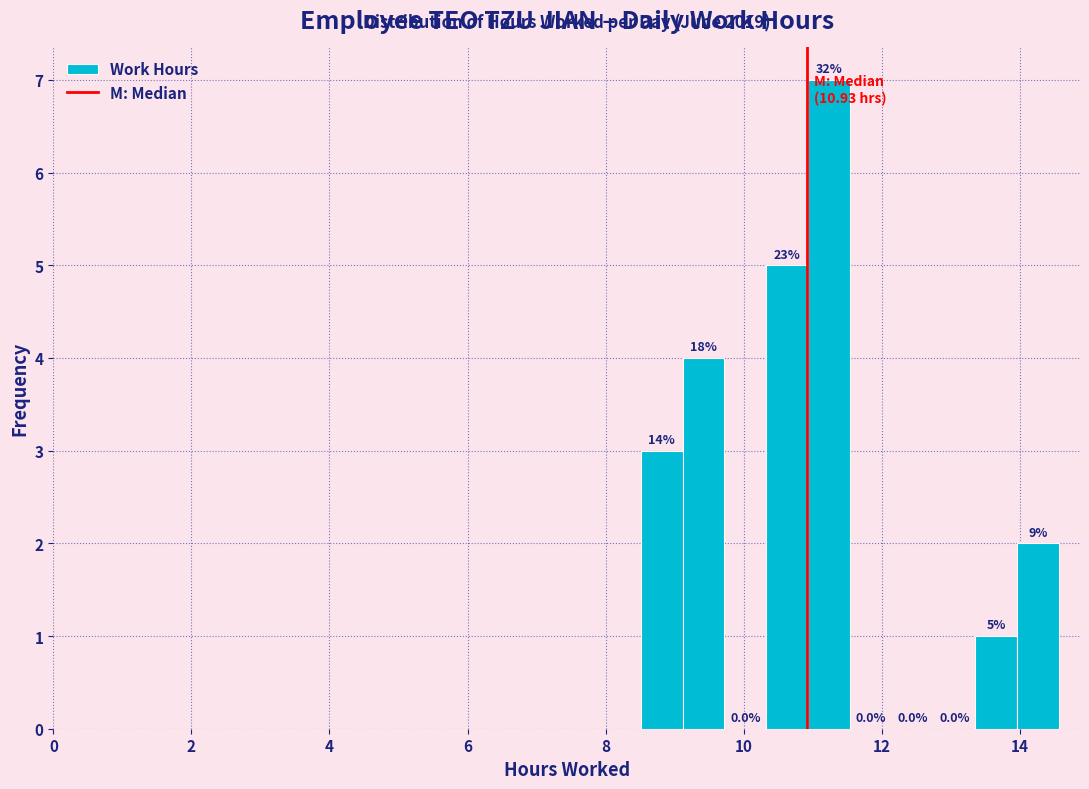

Around what value on the x-axis is the tallest bar? Give the approximate position of its centre, as read against the axis.

11.2